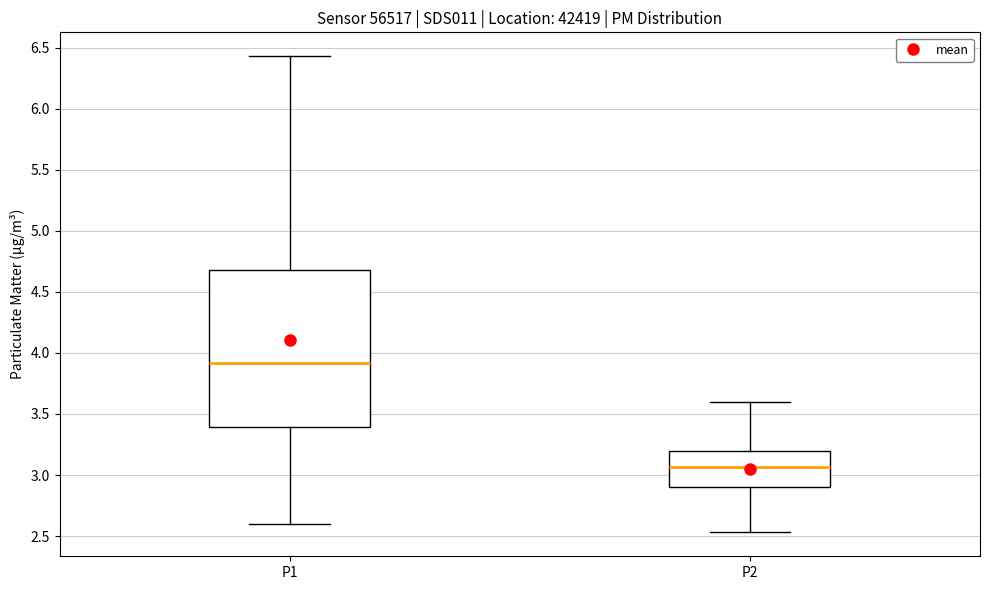

Reading left to right, read every box against the y-axis: the position of its median line, the range the box covers, and the ends of its whiskers. The values are not printed on the chart, so give them approximately, as read against the axis.

P1: median 3.90, box 3.40 to 4.70, whiskers 2.60 to 6.45
P2: median 3.05, box 2.90 to 3.20, whiskers 2.55 to 3.60